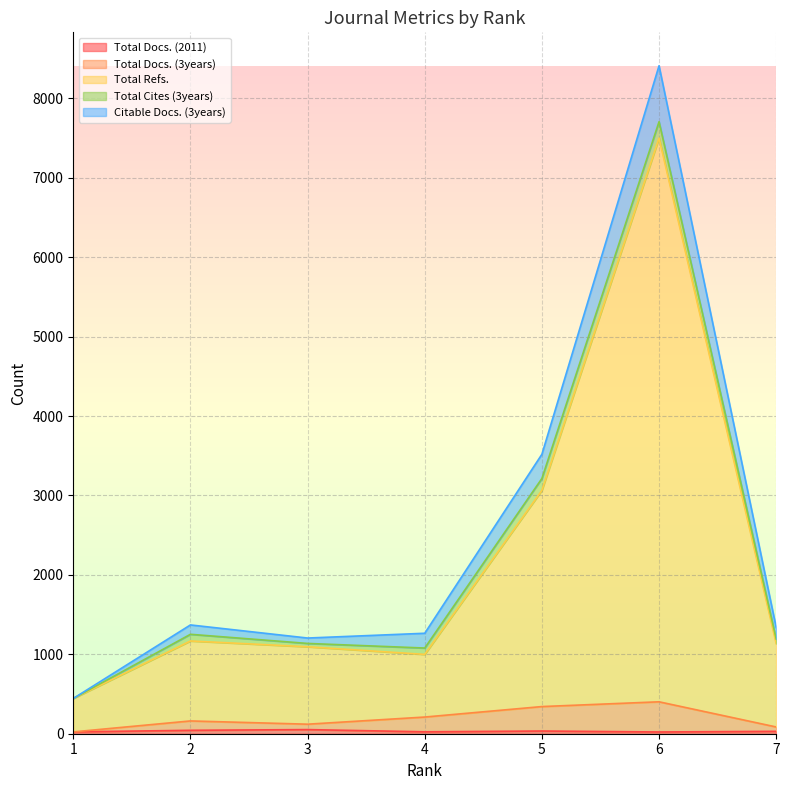

What is the value of the Total Docs. (3years) point at the 3rd from the left?

120